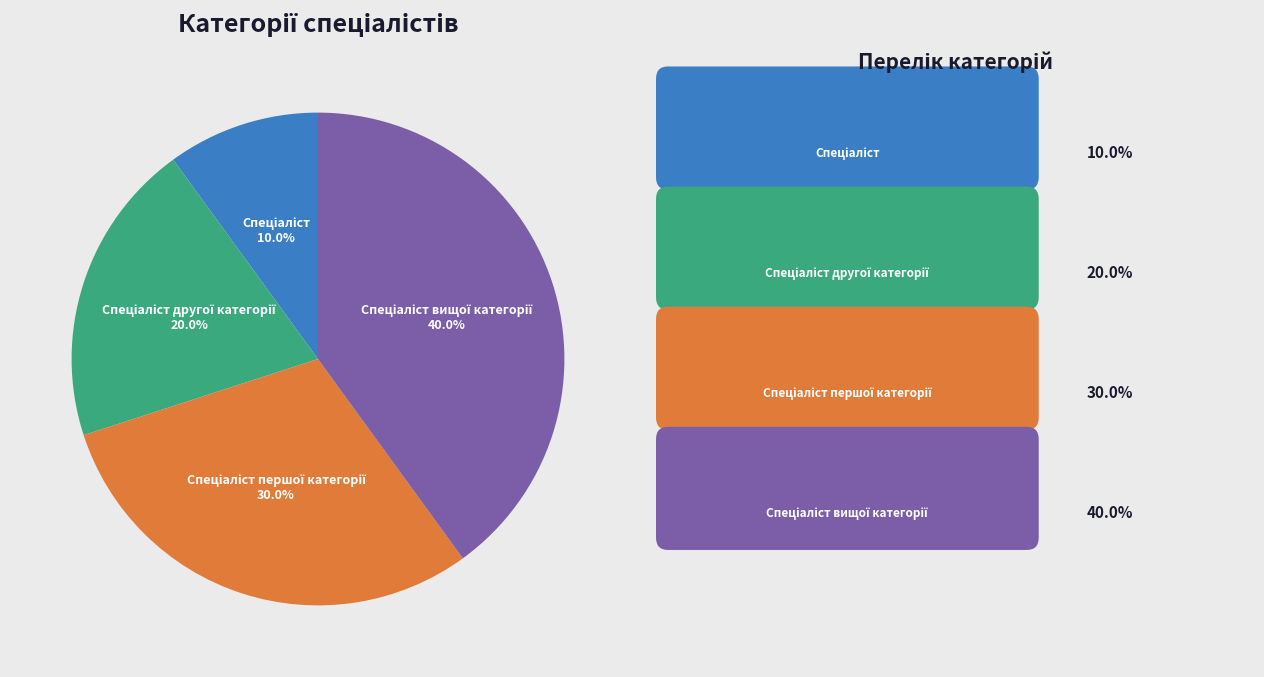

Does any single category account for the majority?

No